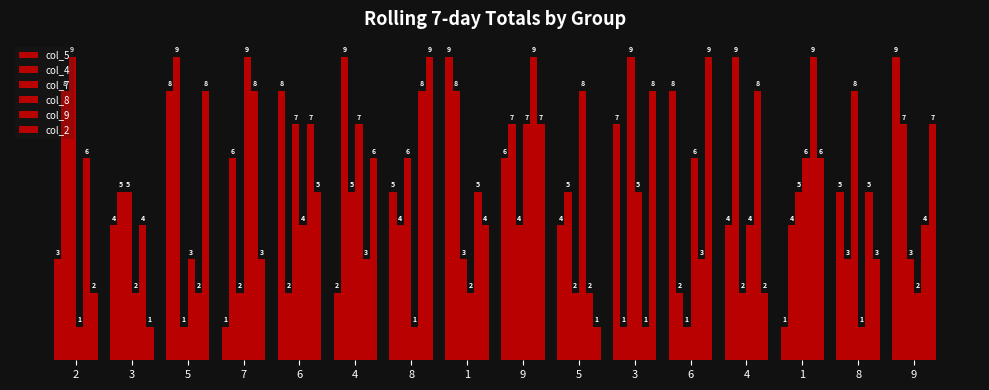

Are the bars grouped side by side (vs. stacked)?

Yes